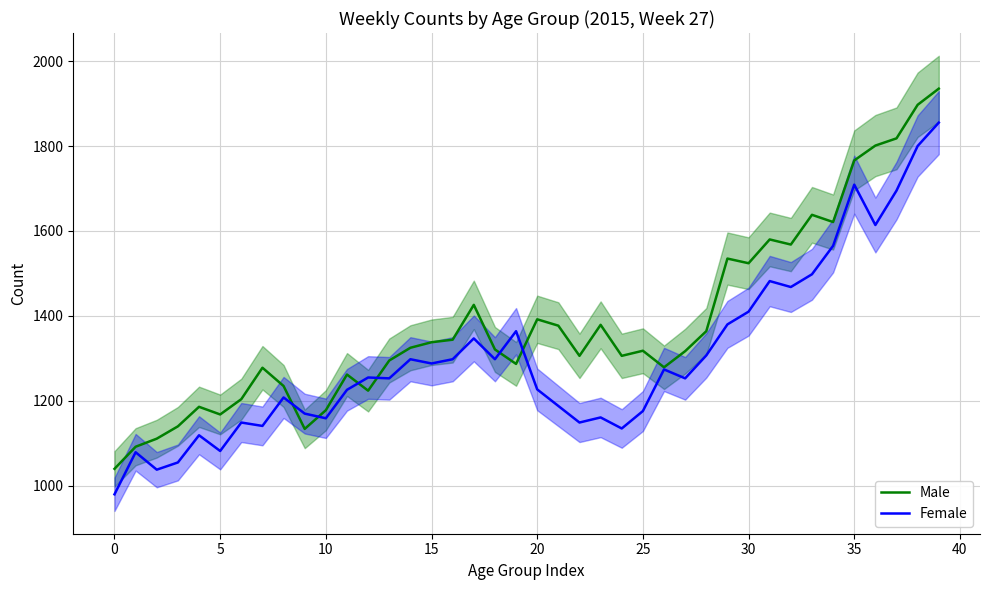

Reading left to right, transcribe all the data shown in this chart.

Male: 1040	1092	1111	1140	1186	1168	1204	1278	1235	1134	1178	1262	1224	1295	1325	1338	1344	1426	1321	1287	1392	1377	1306	1379	1306	1318	1279	1317	1364	1535	1524	1580	1568	1638	1621	1766	1801	1818	1897	1935
Female: 980	1079	1038	1055	1119	1082	1149	1141	1208	1170	1159	1226	1255	1253	1298	1288	1298	1347	1298	1364	1227	1188	1149	1161	1135	1176	1274	1253	1307	1380	1410	1482	1468	1498	1565	1709	1614	1695	1800	1855